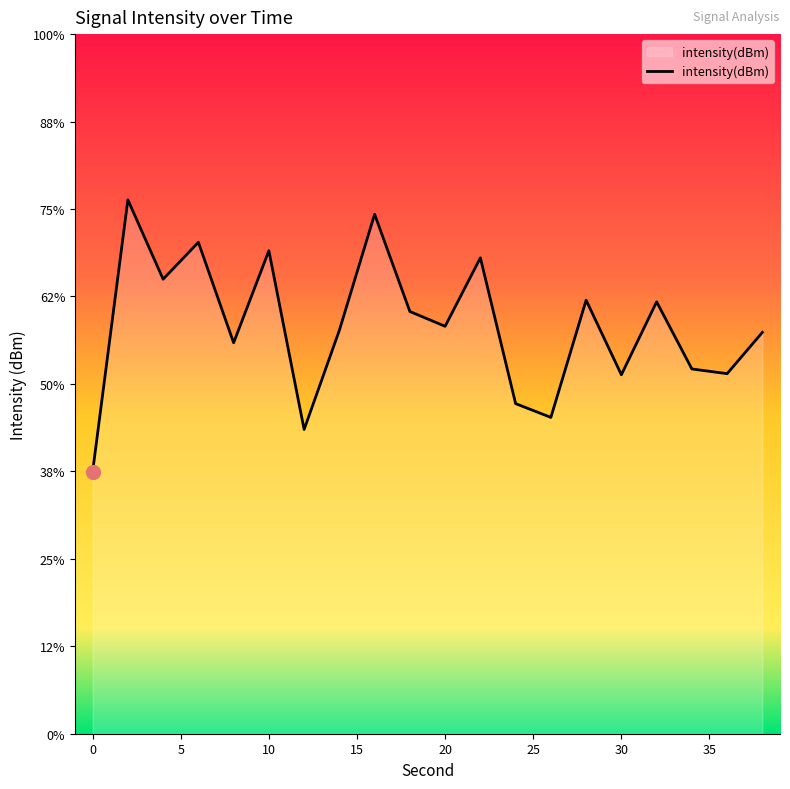

How many interior local peaks (higher than both neighbors) does the data have?

7